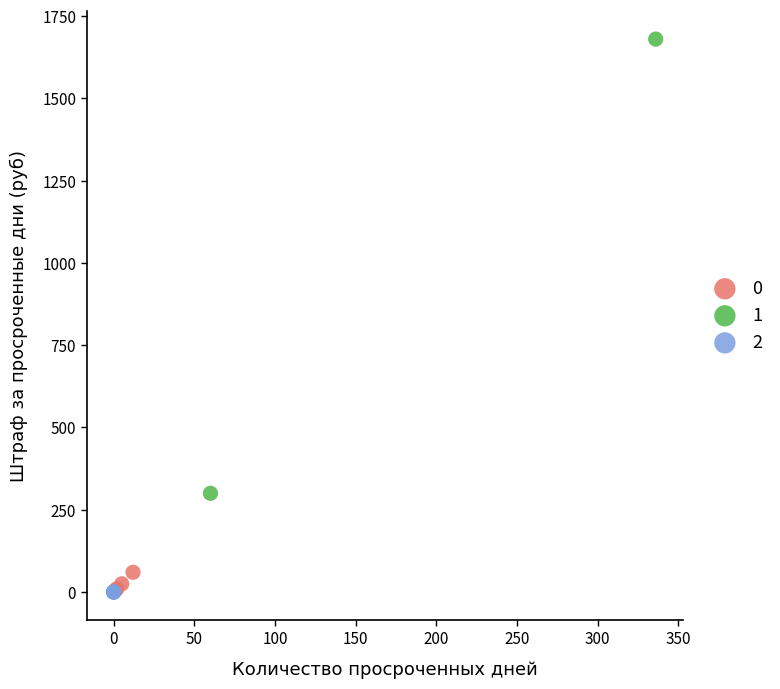

What are all the series names shown in the legend?

0, 1, 2